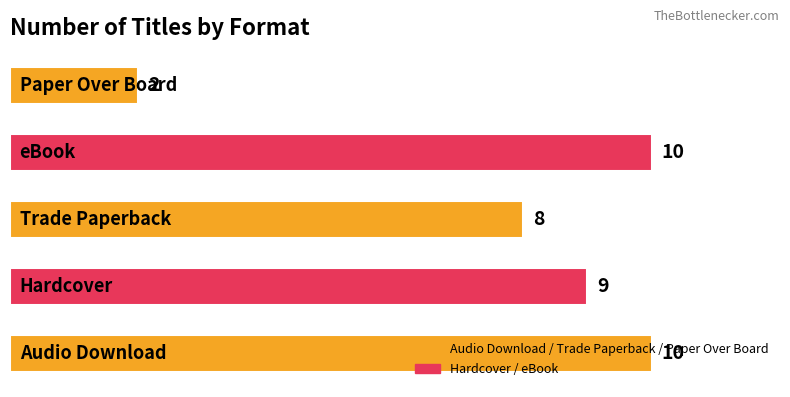

What is the greatest value displayed?

10